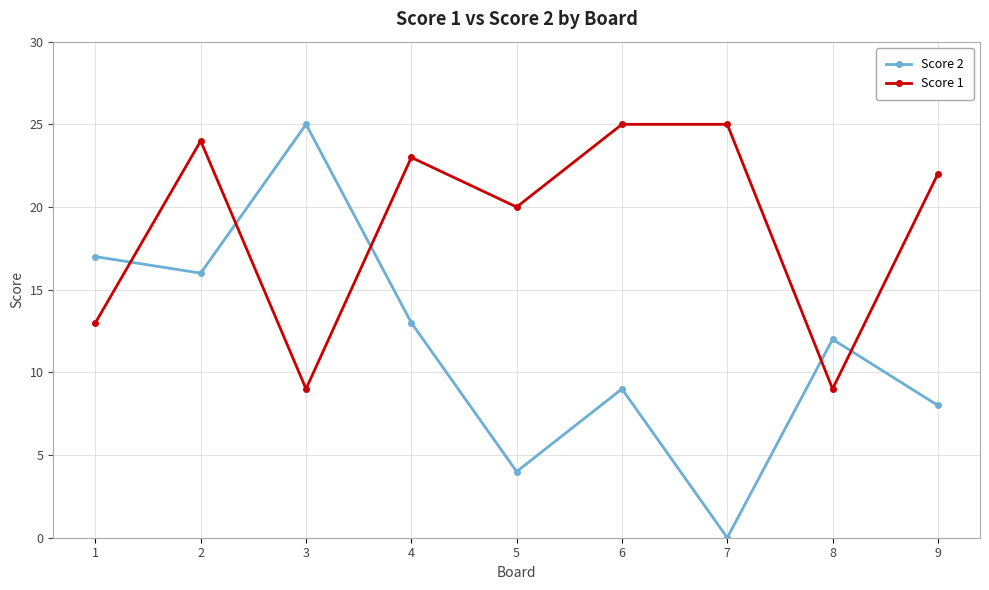

True or false: Score 1 has a value of 12 at 7.

False